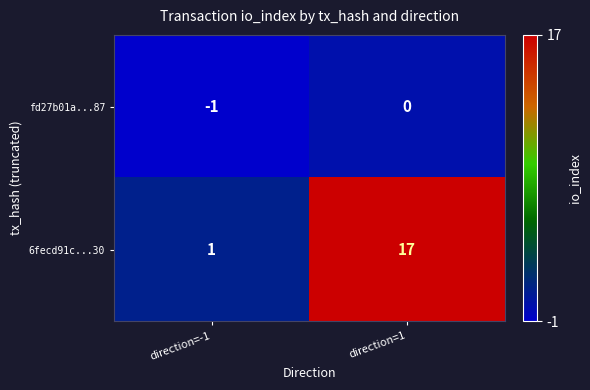

Which label corresponds to the smallest value in the chart?

direction=-1